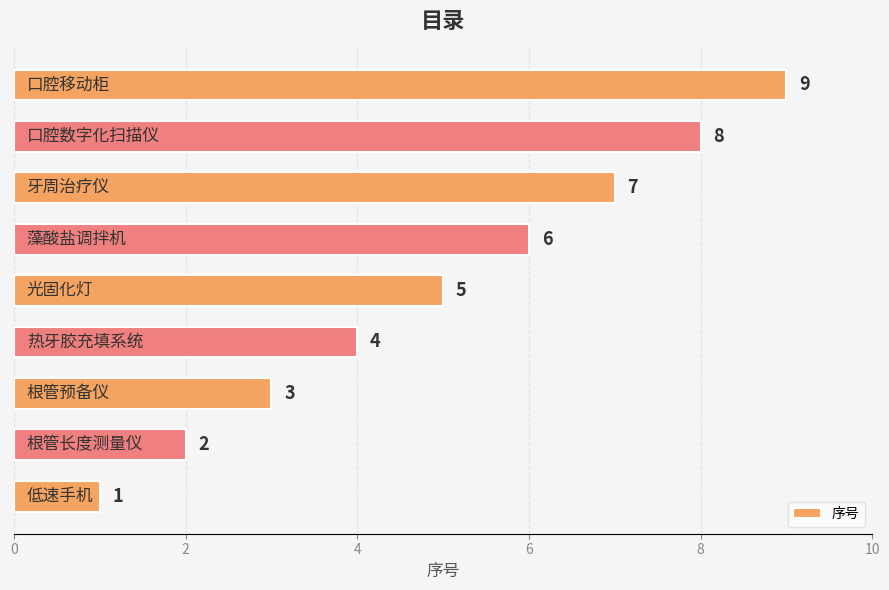

What is the maximum value shown in the chart?

9